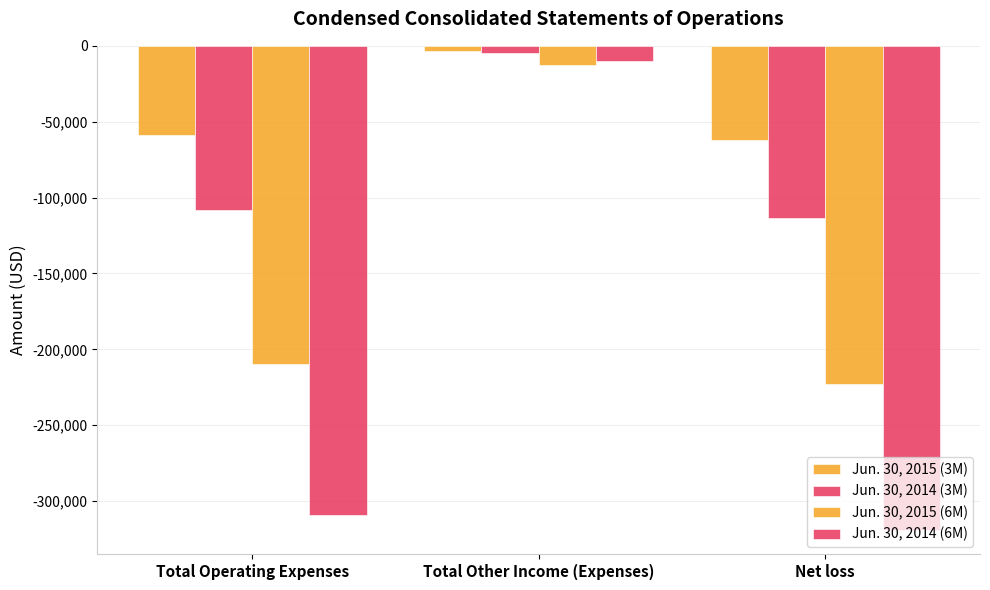

Is it true that Jun. 30, 2015 (6M) equals -12769 at Total Other Income (Expenses)?

True